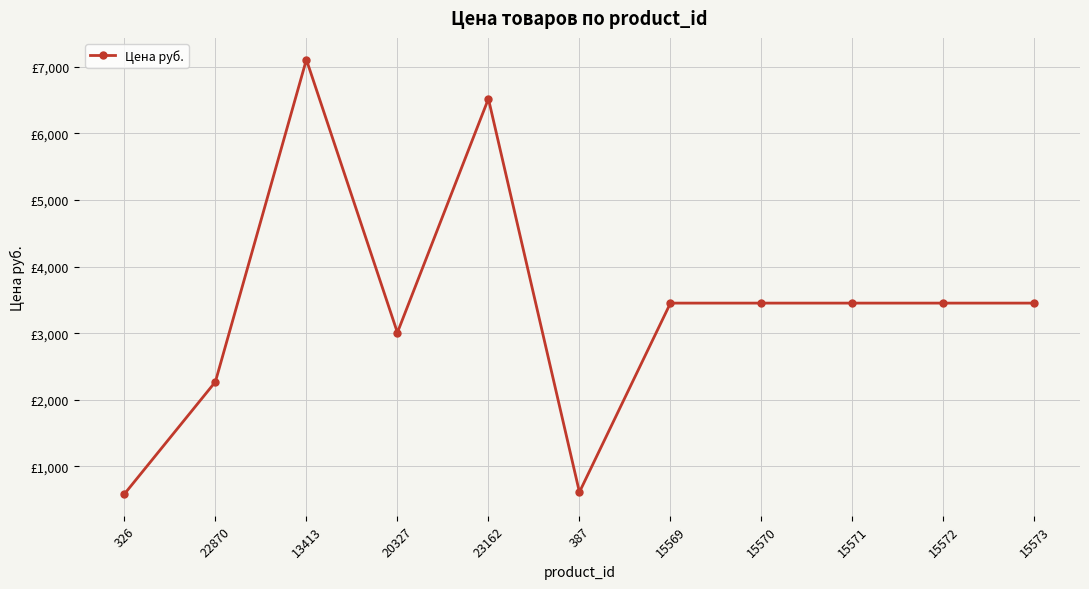

What is the change in value from 326 to 20327?

+2424.5